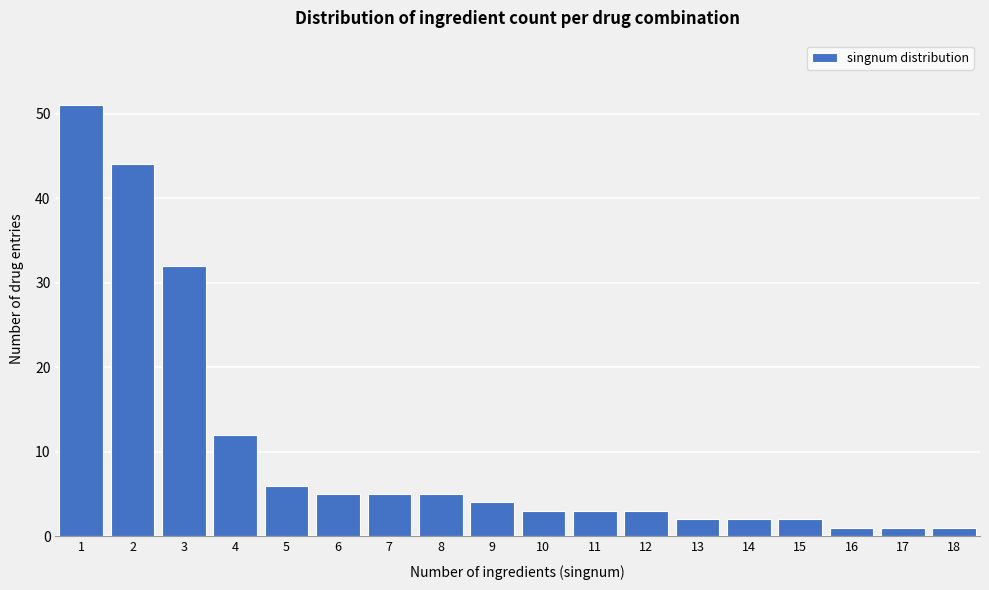

Reading right to left, extract all data points from this chart.

1	1	1	2	2	2	3	3	3	4	5	5	5	6	12	32	44	51